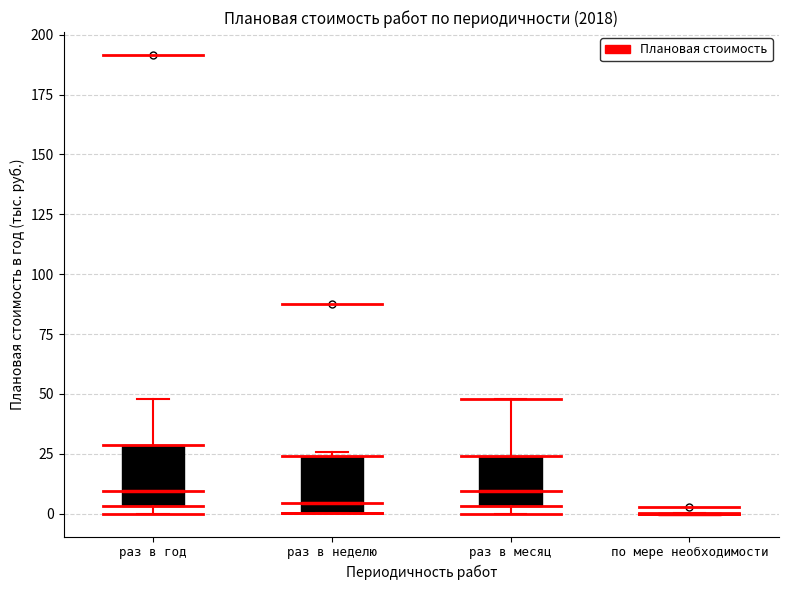

Reading left to right, transcribe this box plot: for each box, give where its median line is, the range the box spans, and where its two whiskers end, as read against the y-axis. The values are not printed on the chart, so give them approximately, as read against the axis.

раз в год: median 10, box 5 to 30, whiskers 0 to 50
раз в неделю: median 5, box 0 to 25, whiskers 0 to 25 (just above the box's upper edge)
раз в месяц: median 10, box 5 to 25, whiskers 0 to 50
по мере необходимости: box collapsed to a line at 0, whiskers 0 to 0